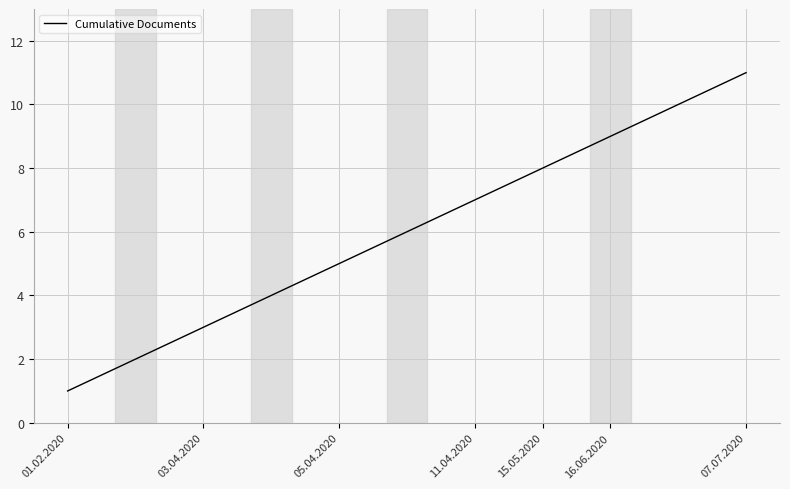

What is the maximum value shown in the chart?

11